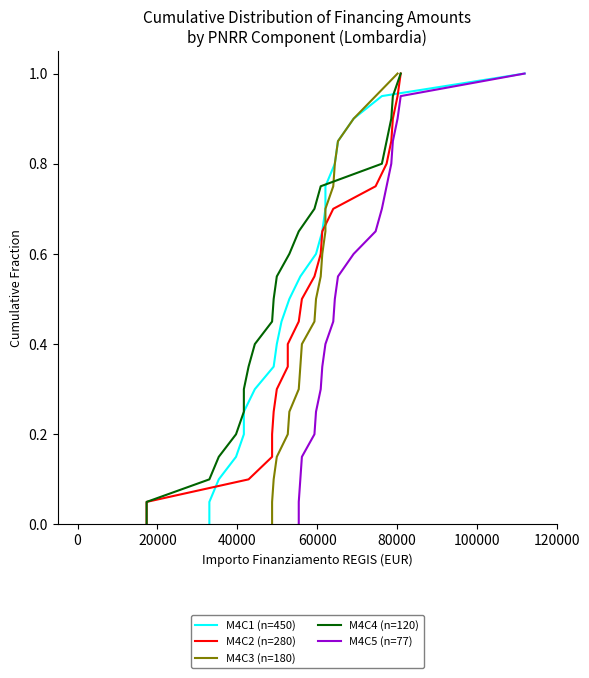

What is the maximum value for M4C5 (n=77)?

1.0